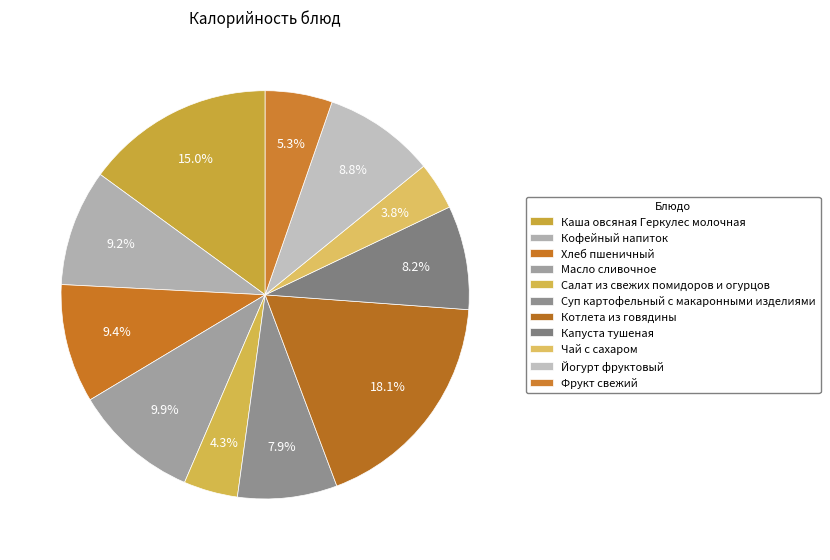

To the nearest percent, what portion does Чай с сахаром represent?

4%